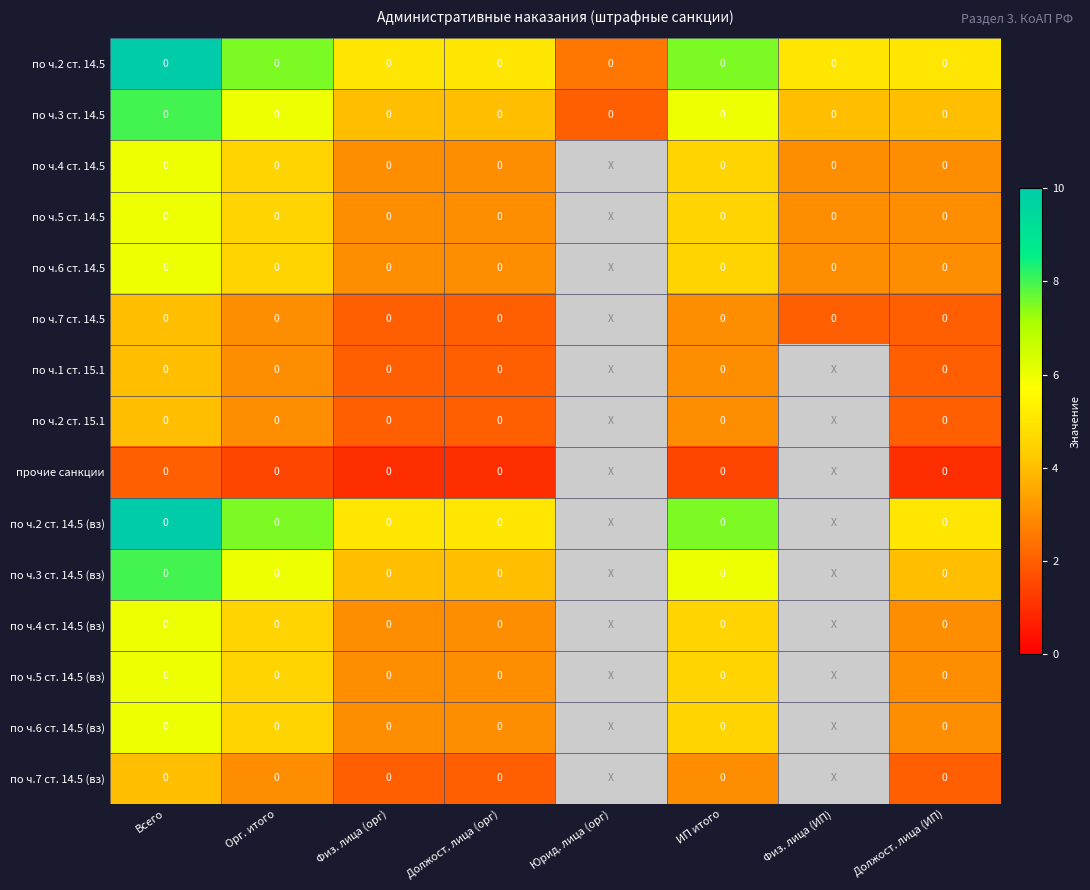

True or false: по ч.7 ст. 14.5 (вз) has a value of 4.9 at Орг. итого.

False